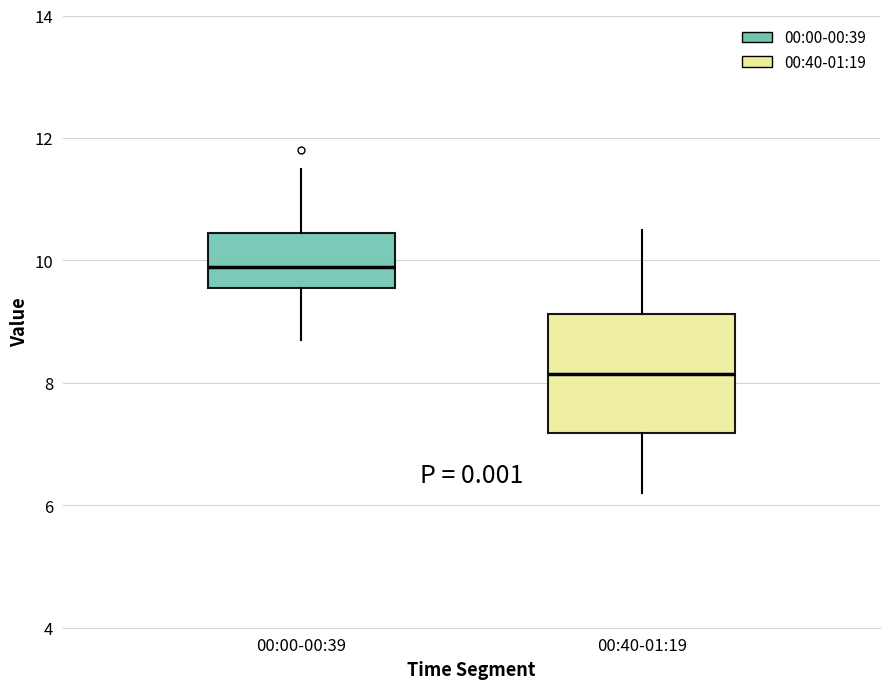

Reading left to right, transcribe this box plot: for each box, give where its median line is, the range the box spans, and where its two whiskers end, as read against the y-axis. The values are not printed on the chart, so give them approximately, as read against the axis.

00:00-00:39: median 10.0, box 9.6 to 10.4, whiskers 8.8 to 11.6
00:40-01:19: median 8.2, box 7.2 to 9.2, whiskers 6.2 to 10.6